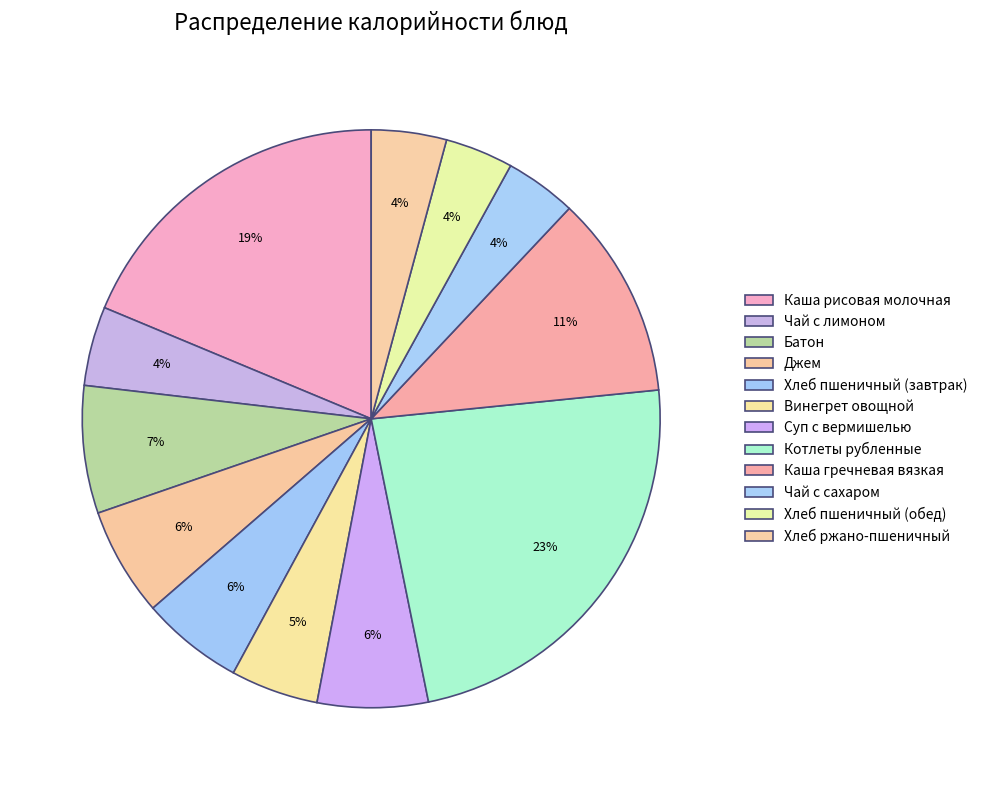

Combined, do Чай с лимоном and Батон account for over 50%?

No